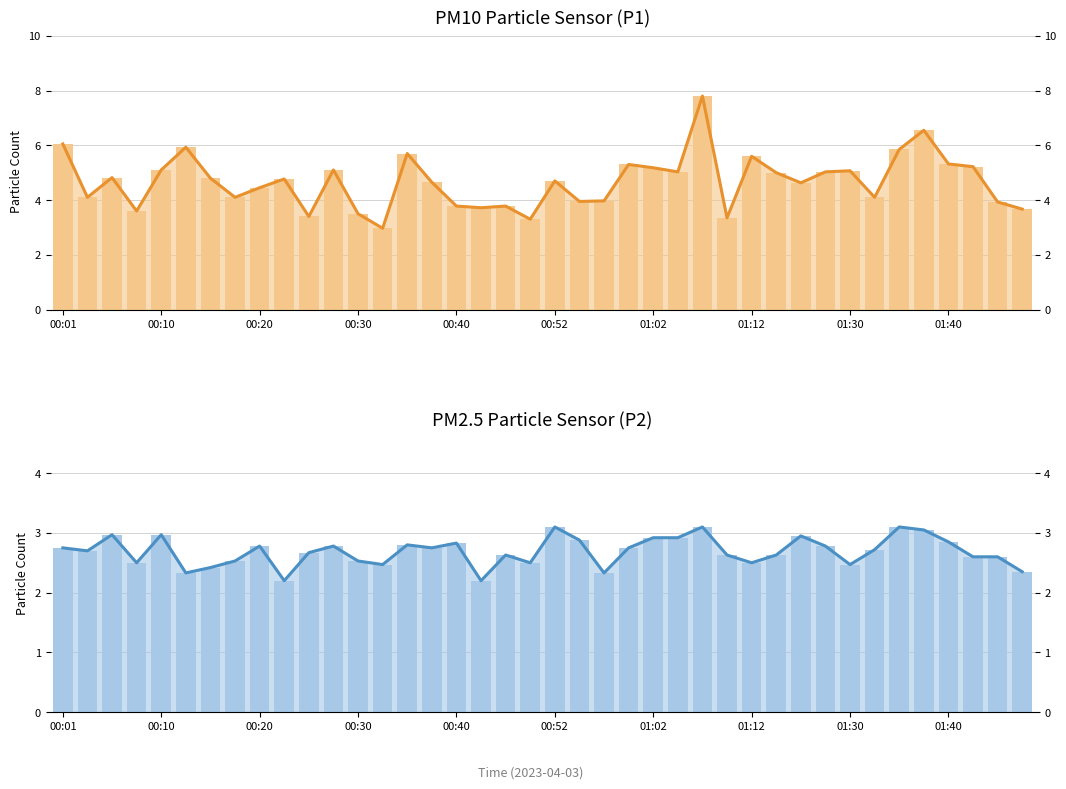

What is the difference between the maximum and minimum values in the P2 series?

0.9